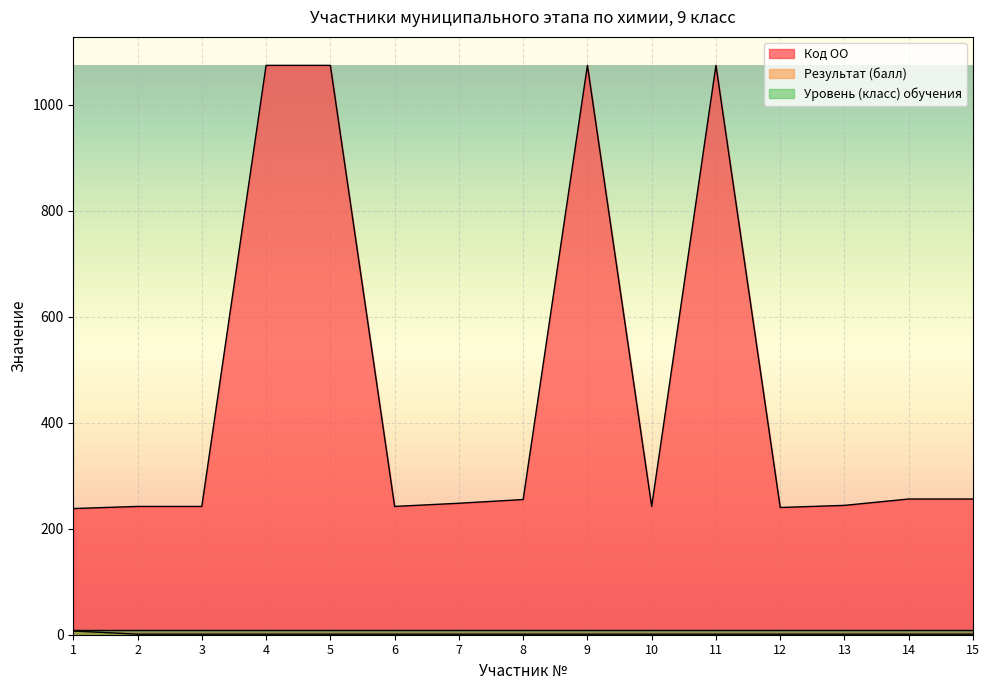

What is the sum of all Результат (балл) values?

21